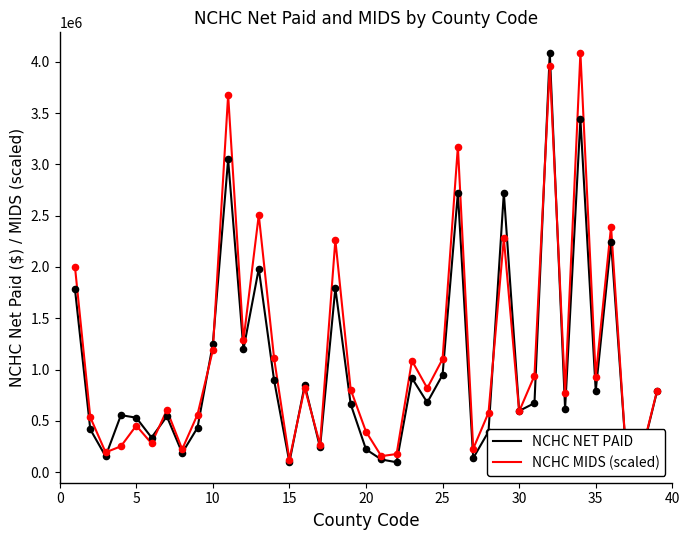

Which series has the largest total across all categories?

NCHC MIDS (scaled)